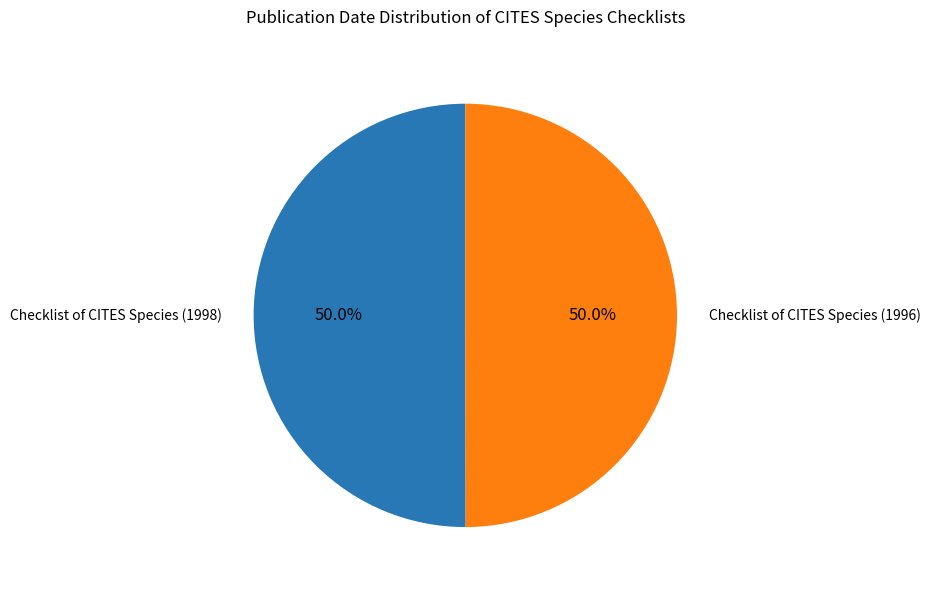

Count the number of slices in the pie.

2